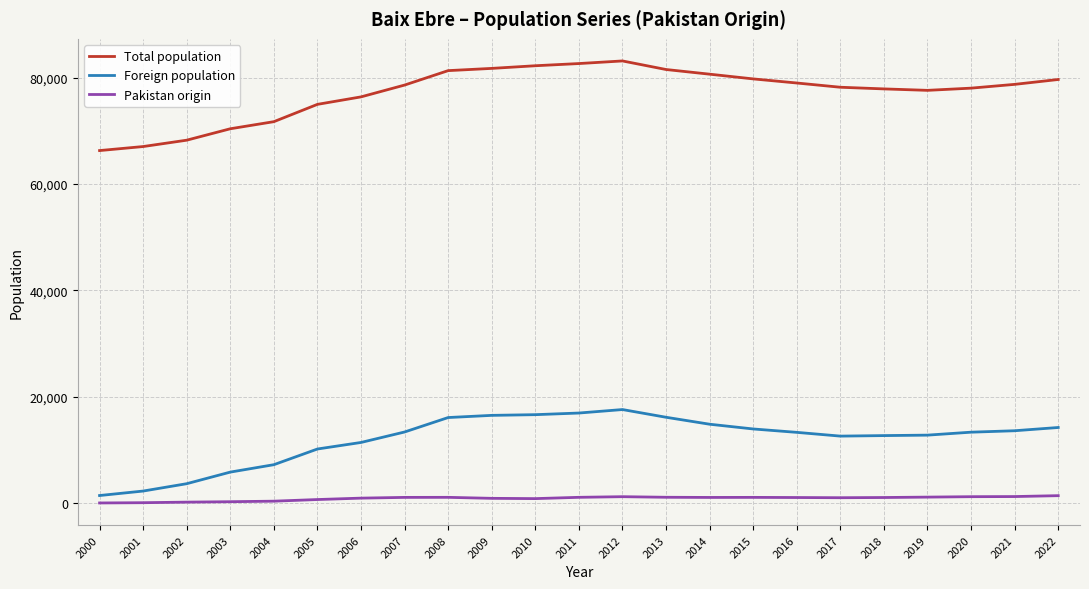

Is the value of Total population at 2002 greater than the value of Pakistan origin at 2004?

Yes